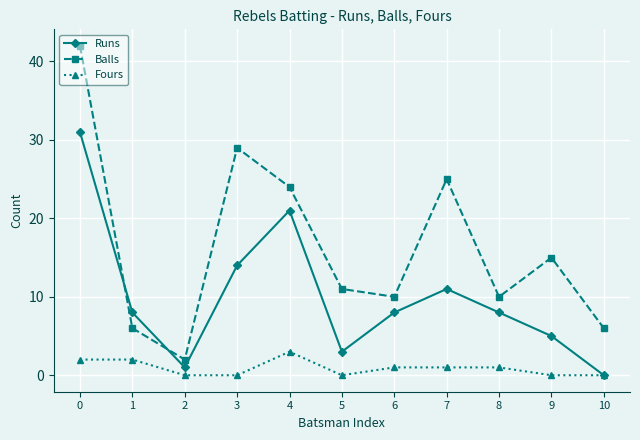

In Runs, how many points are lower than both neighbors (excluding endpoints)?

2